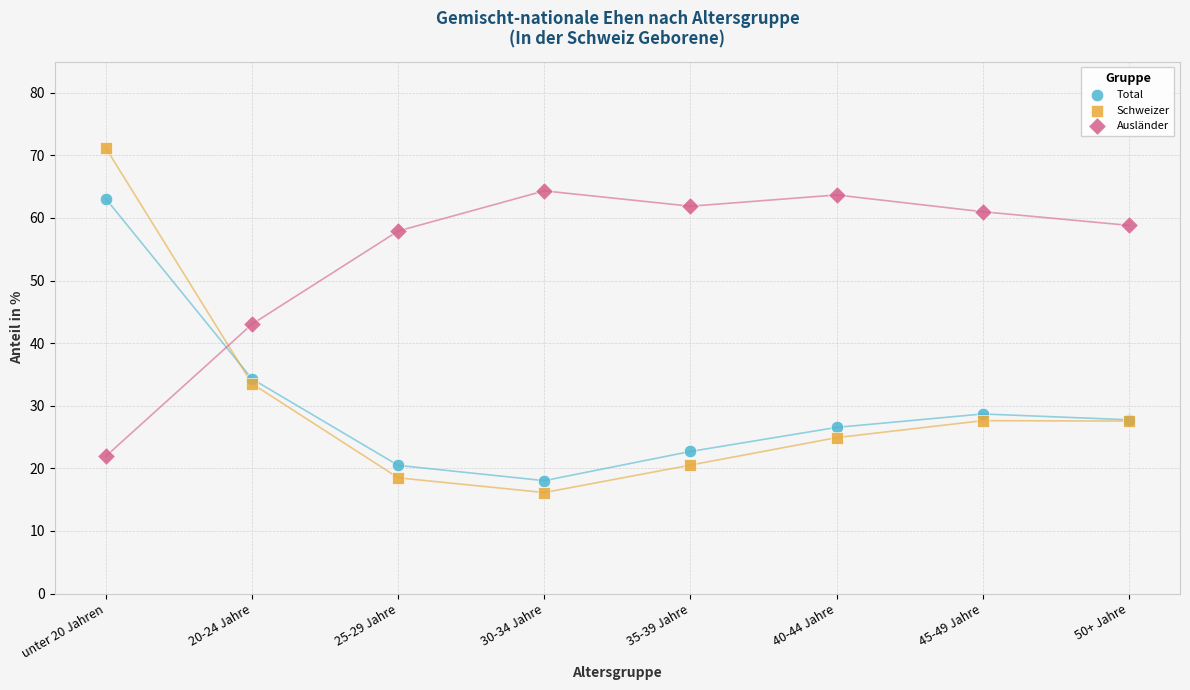

In the Total series, what Y value is closest to 40?

34.3